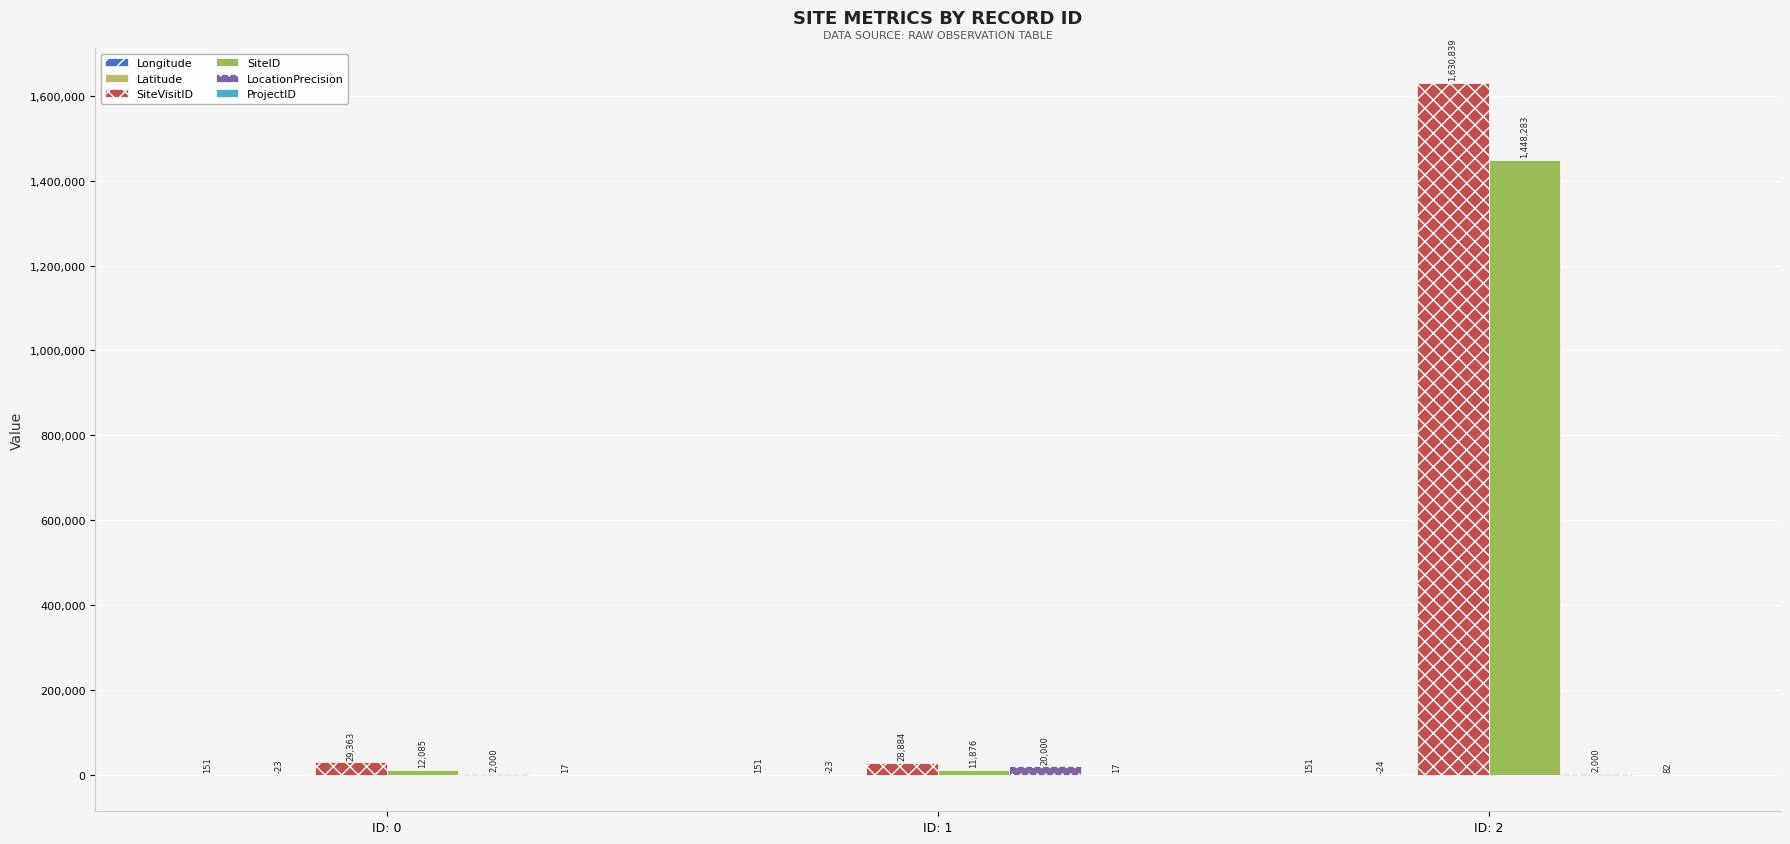

The ProjectID series shows 6.1 at ID: 1. True or false?

False